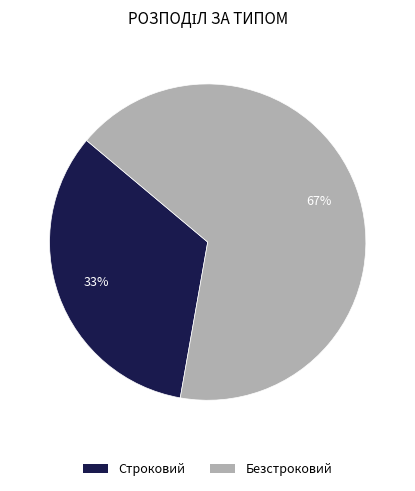

Is Безстроковий the majority of the pie?

Yes